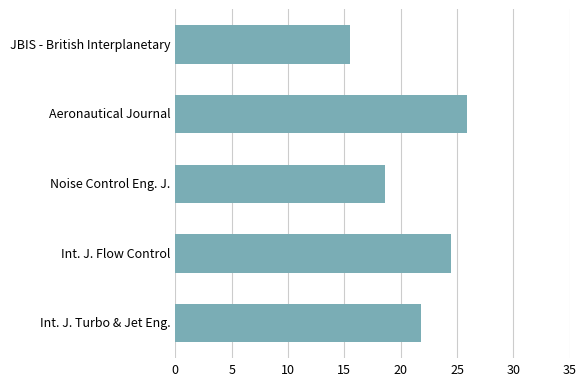

Are the bars horizontal?

Yes